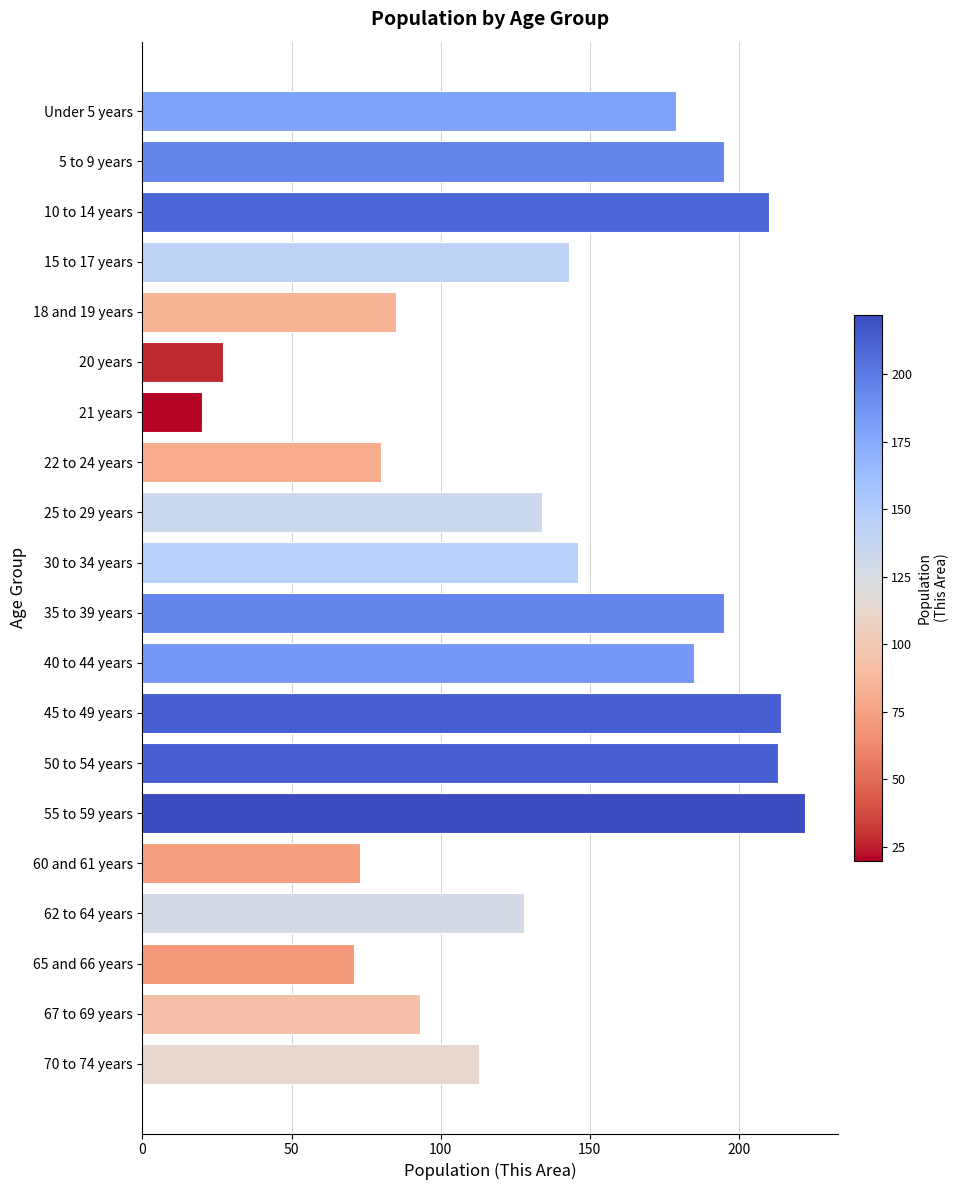

What is the value of the 11th bar from the top?

195